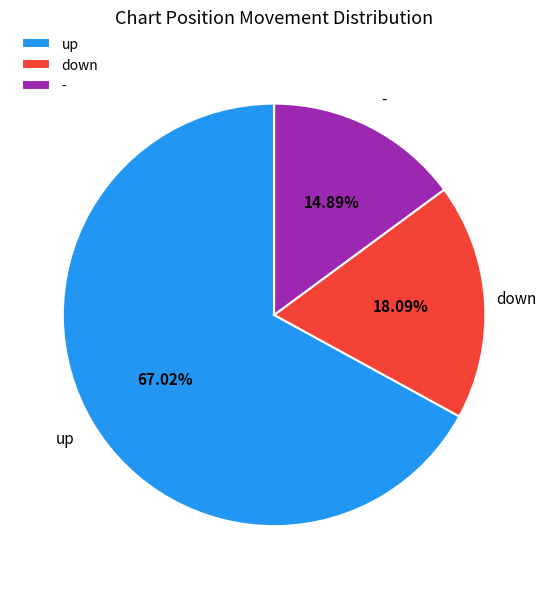

Is there a majority slice in this chart?

Yes